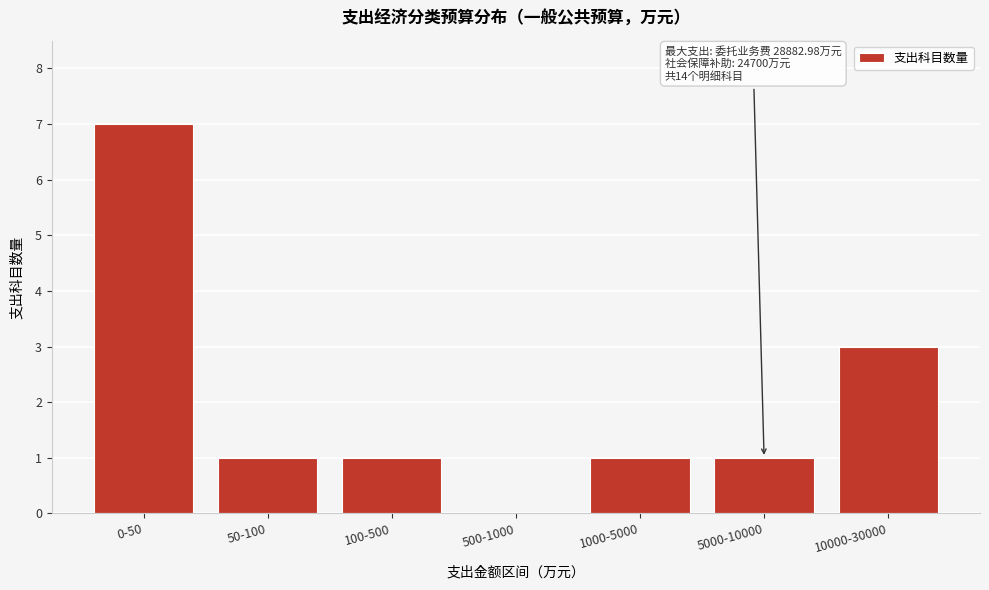

Reading left to right, what are all the values shown in this chart?

0-50=7	50-100=1	100-500=1	500-1000=0	1000-5000=1	5000-10000=1	10000-30000=3